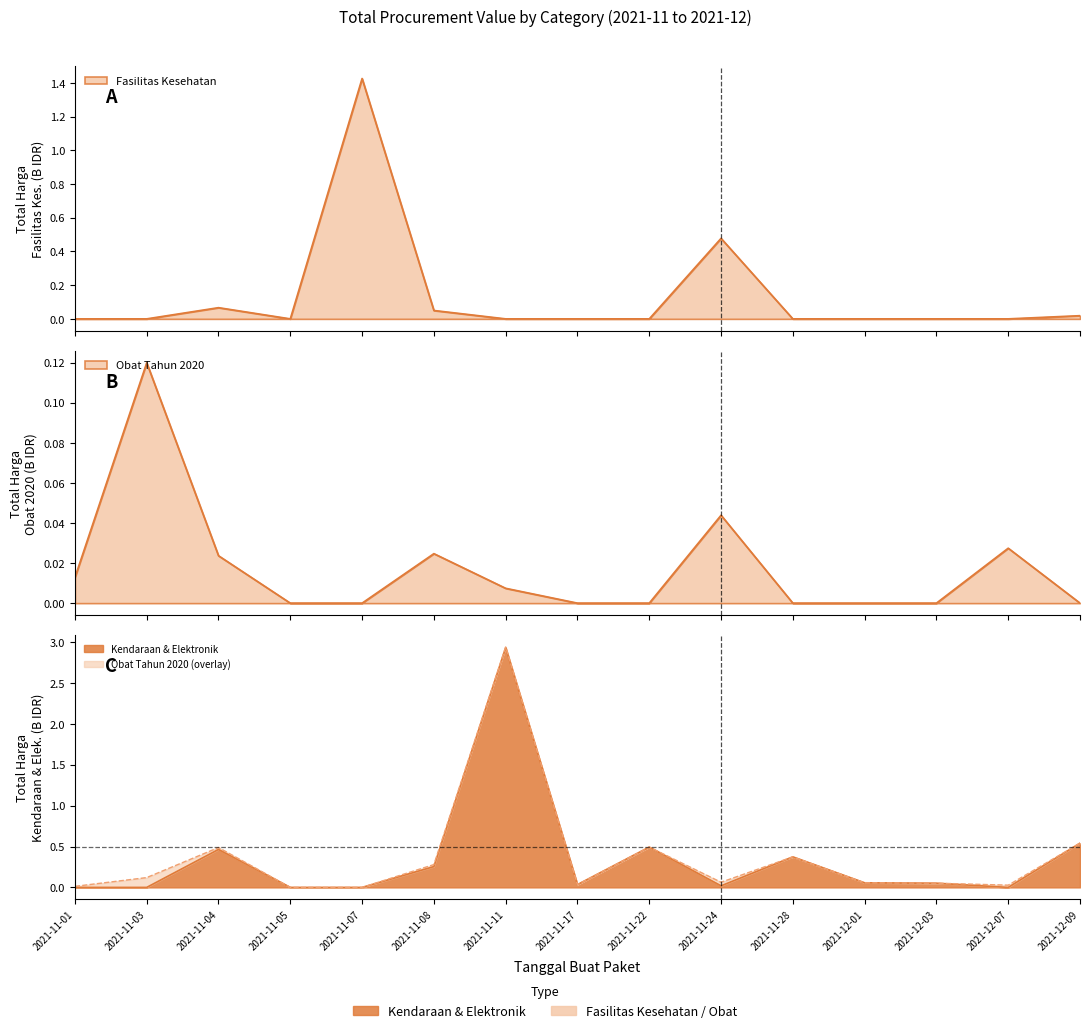

Is the value of Total Harga (Obat Tahun 2020) at 2021-11-04 greater than the value of Total Harga (Kendaraan & Elektronik) at 2021-11-11?

No